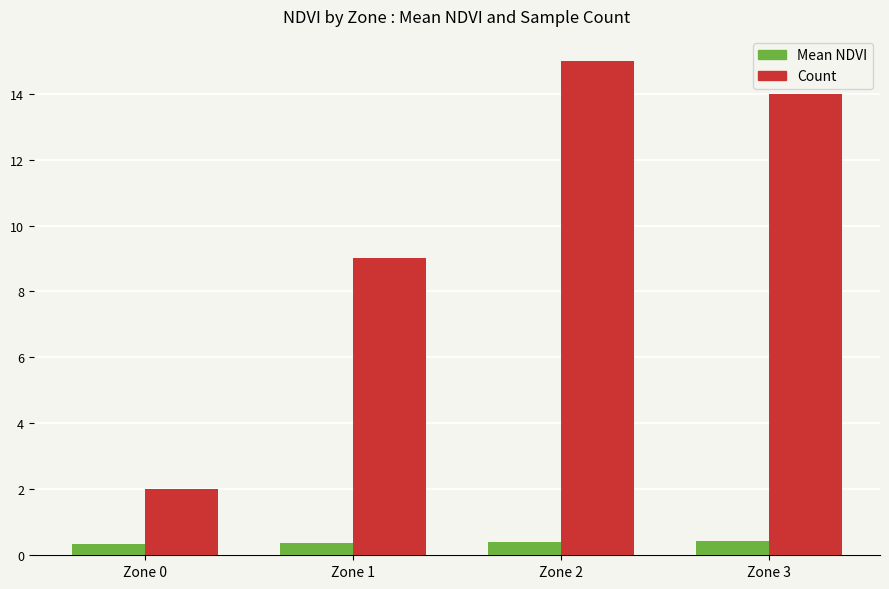

Is the value of Count at Zone 2 greater than the value of Mean NDVI at Zone 2?

Yes